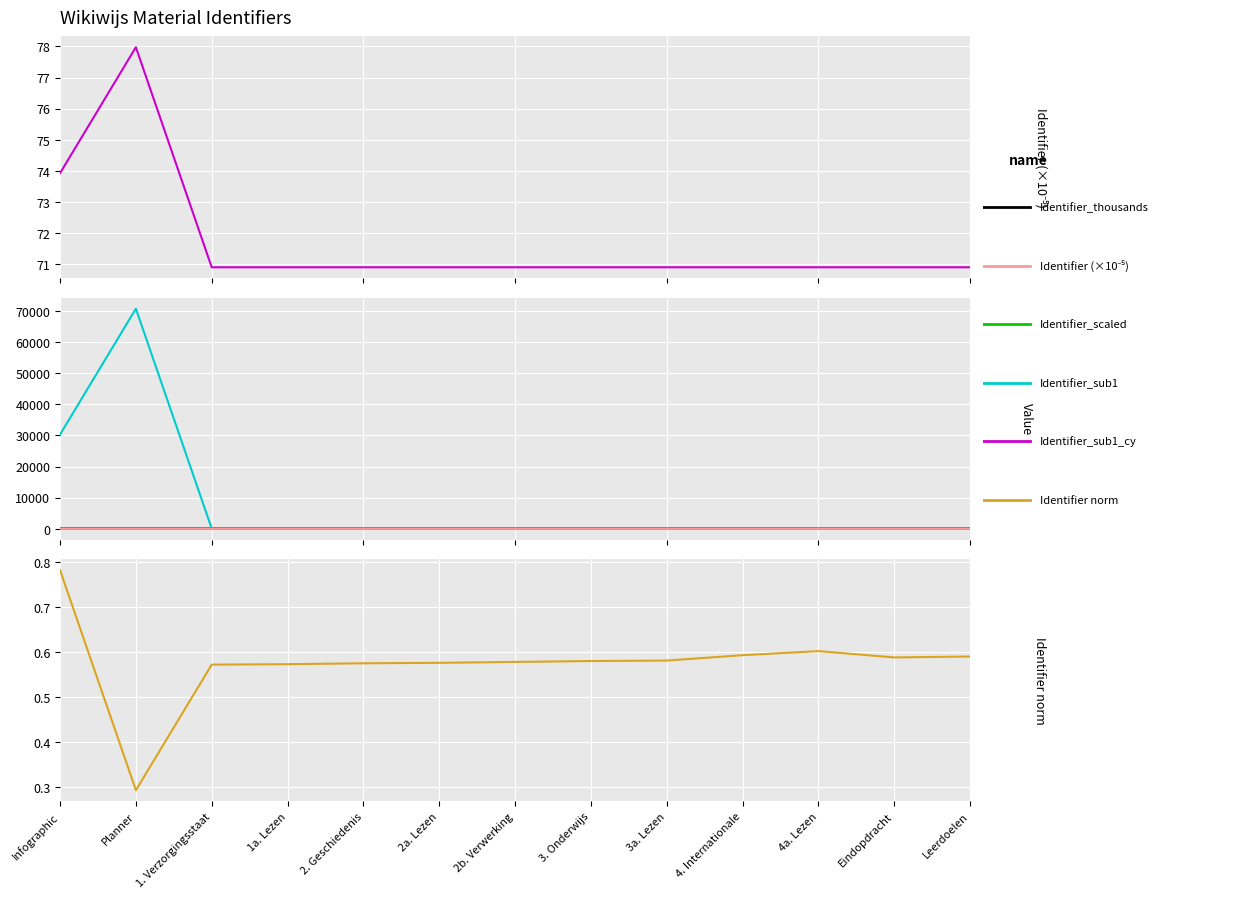

At which label does Identifier_scaled reach its peak?

Planner